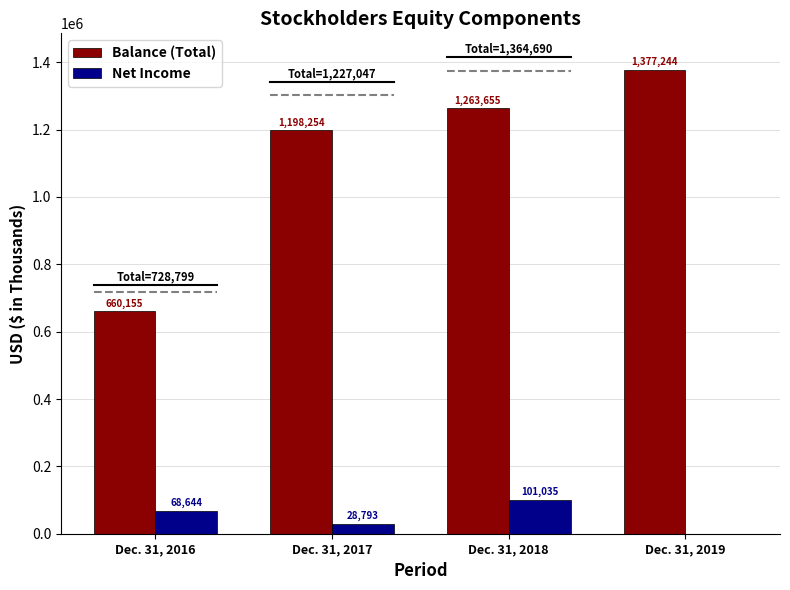

Where is Balance (Total) nearest to the value 1018699?

Dec. 31, 2017